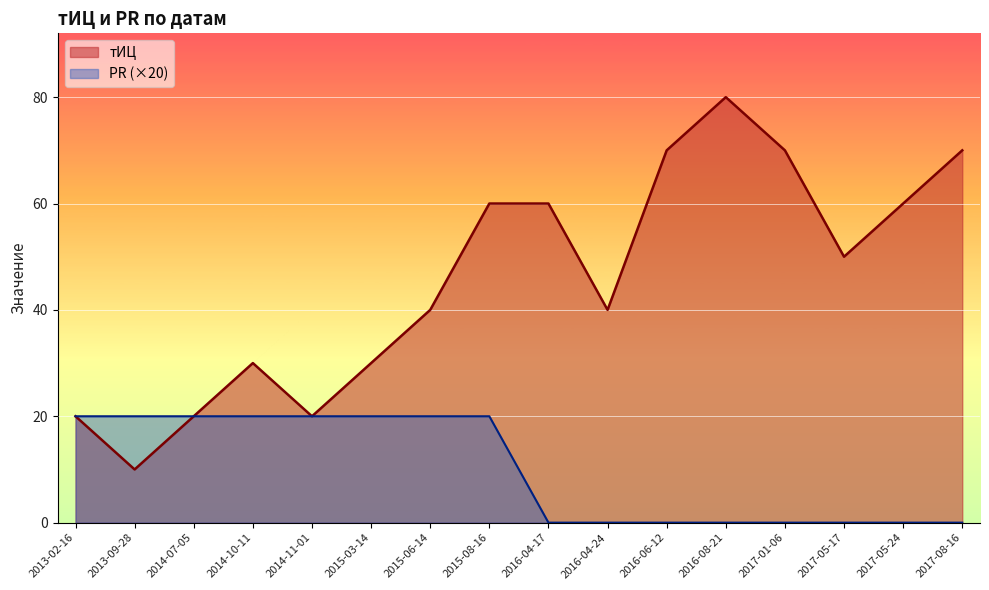

At which category does the chart reach its peak across all series?

2016-08-21